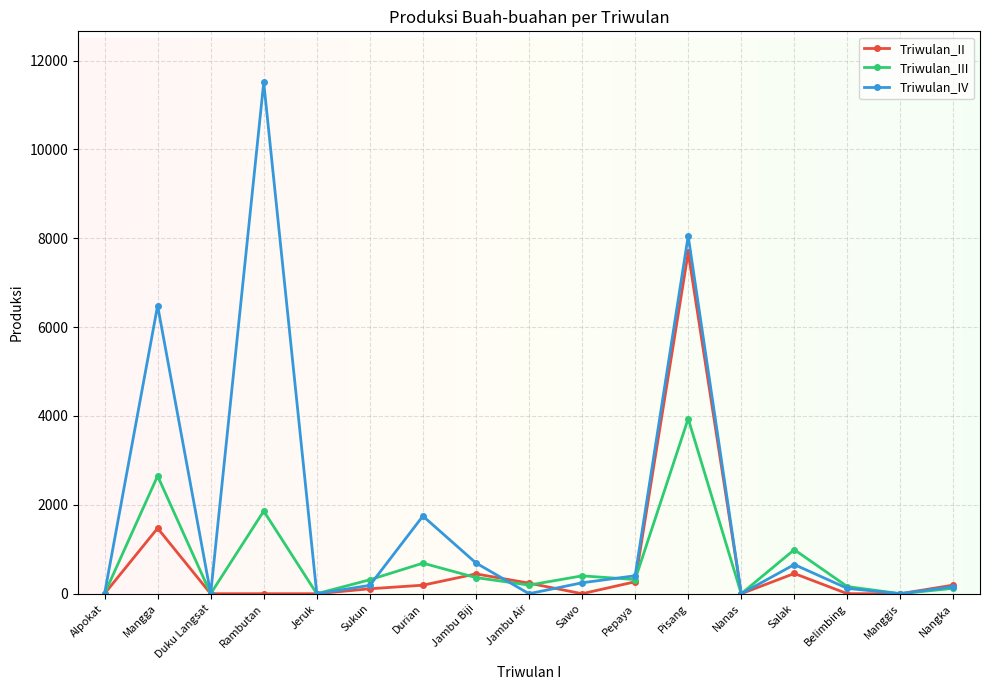

What is the approximate value of Triwulan_IV at Belimbing?

120